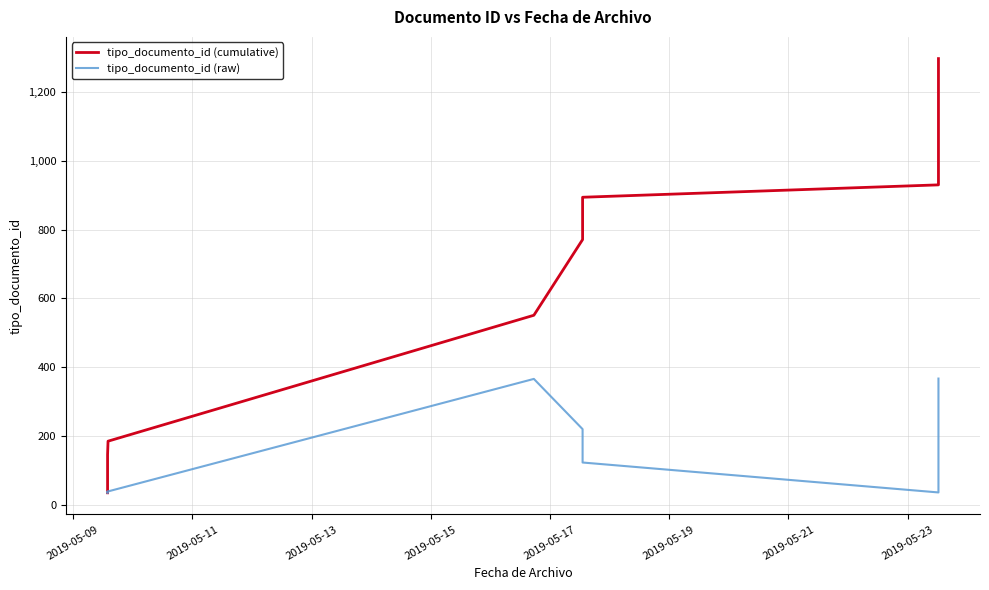

Reading left to right, list all the values displayed in this chart.

tipo_documento_id (cumulative): 35	73	109	146	185	551	771	894	930	1297
tipo_documento_id (raw): 35	38	36	37	39	366	220	123	36	367